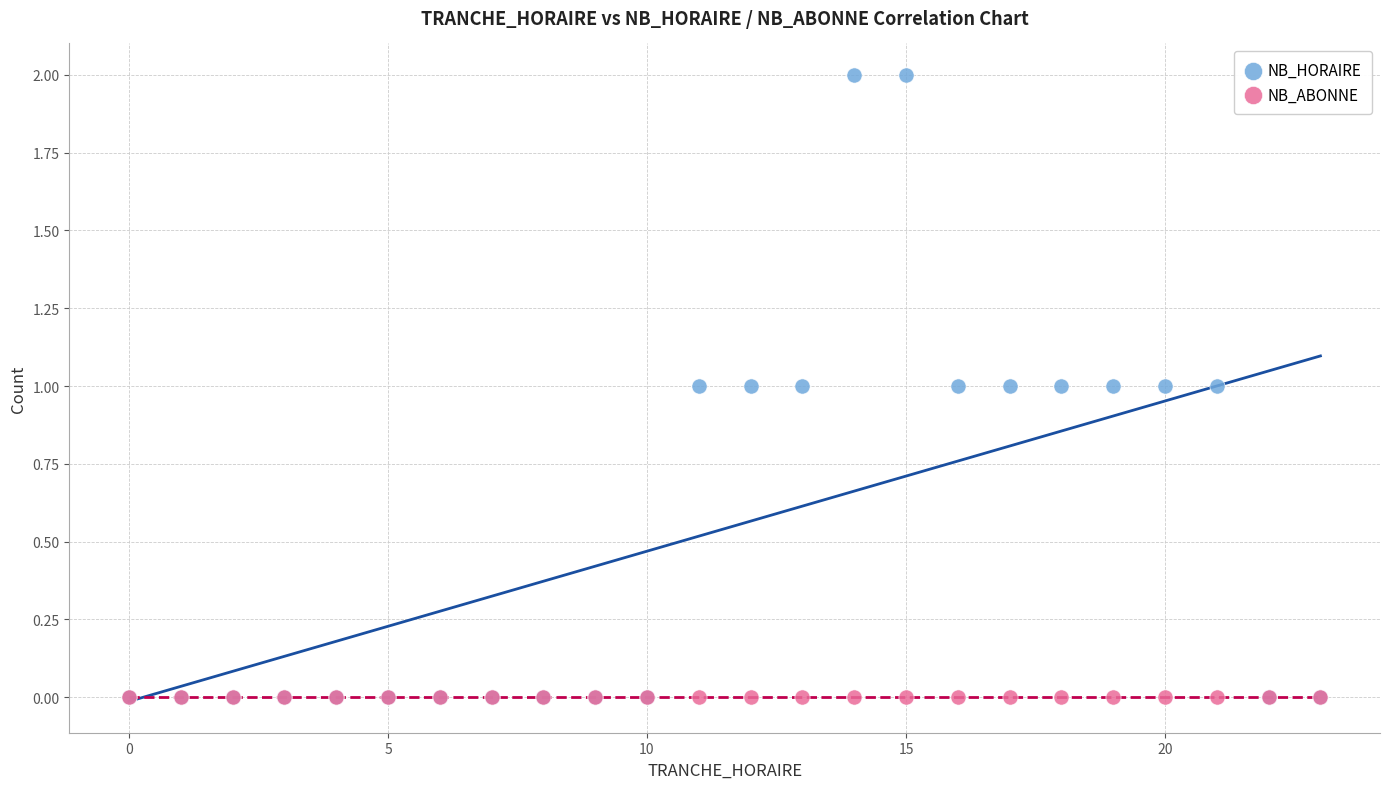

What are all the series names shown in the legend?

NB_HORAIRE, NB_ABONNE